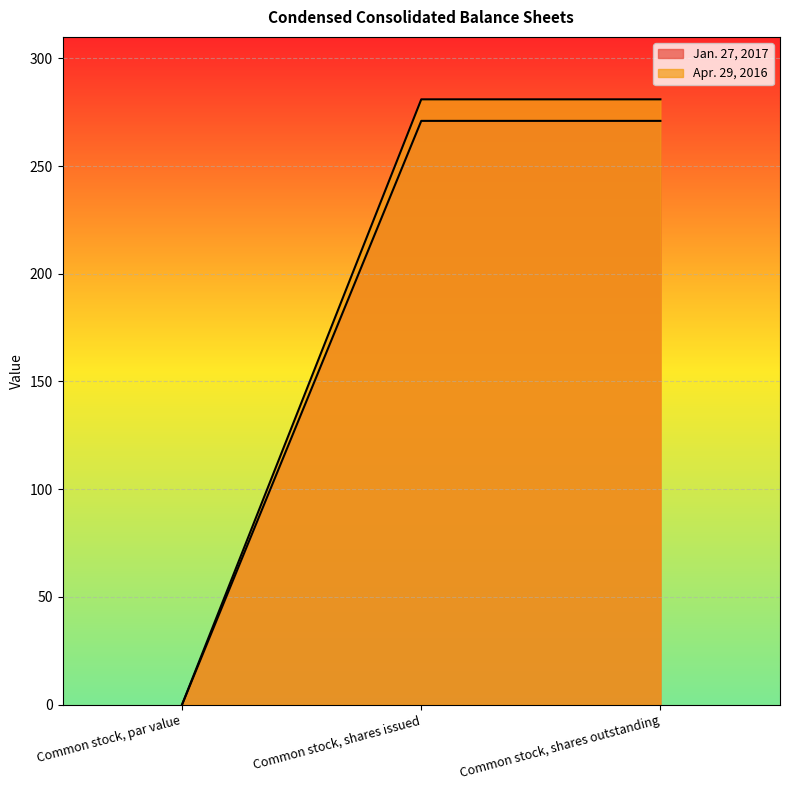

Rank the categories by Jan. 27, 2017 value from lowest to highest.

Common stock, par value, Common stock, shares issued, Common stock, shares outstanding